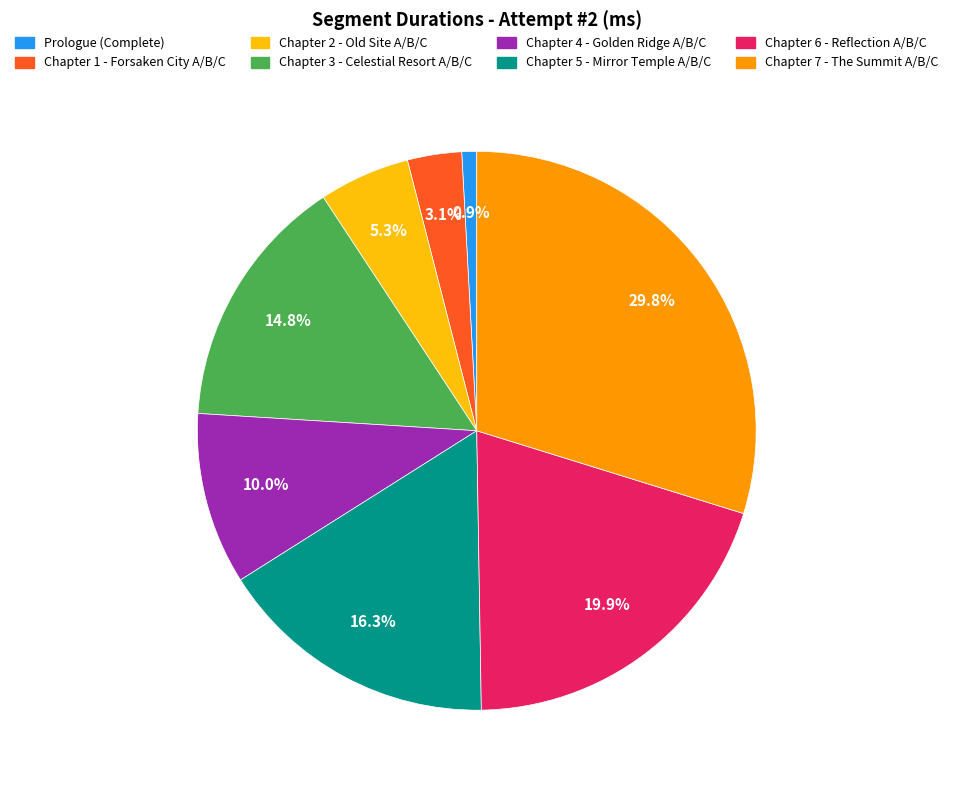

What percentage is the Chapter 5 - Mirror Temple A/B/C slice, to the nearest percent?

16%